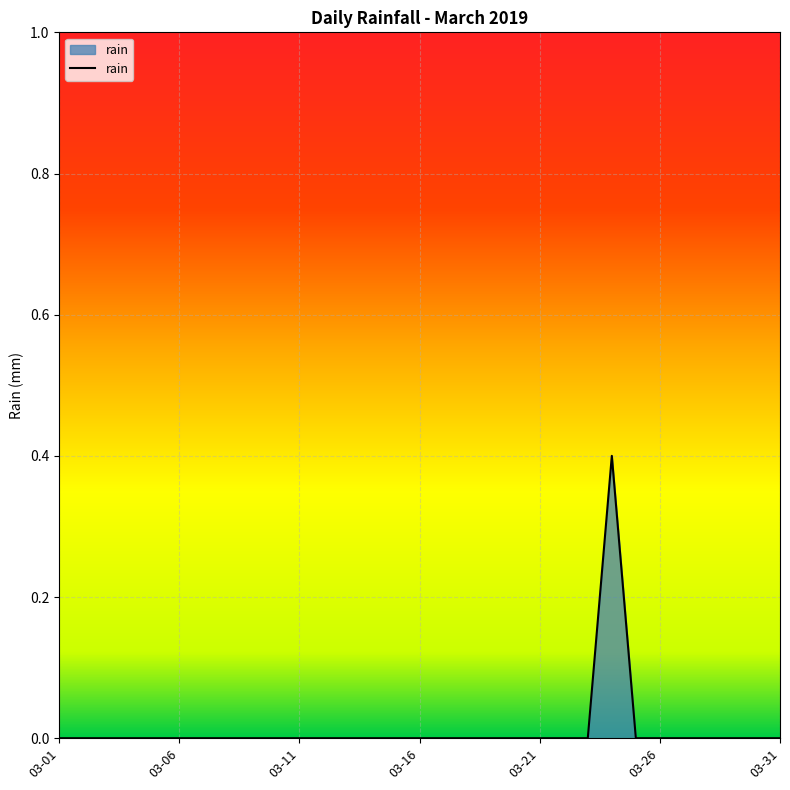

Reading right to left, what are all the values shown in this chart?

0.0	0.0	0.0	0.0	0.0	0.0	0.0	0.4	0.0	0.0	0.0	0.0	0.0	0.0	0.0	0.0	0.0	0.0	0.0	0.0	0.0	0.0	0.0	0.0	0.0	0.0	0.0	0.0	0.0	0.0	0.0